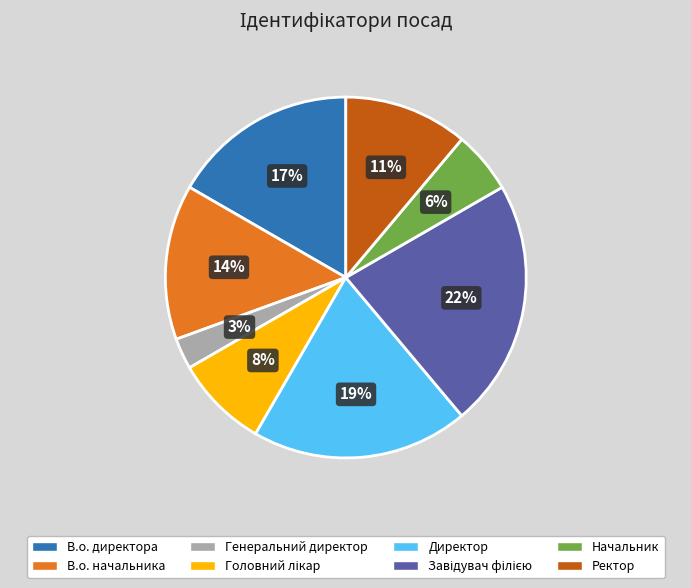

The Директор slice represents 19% of the pie. True or false?

True